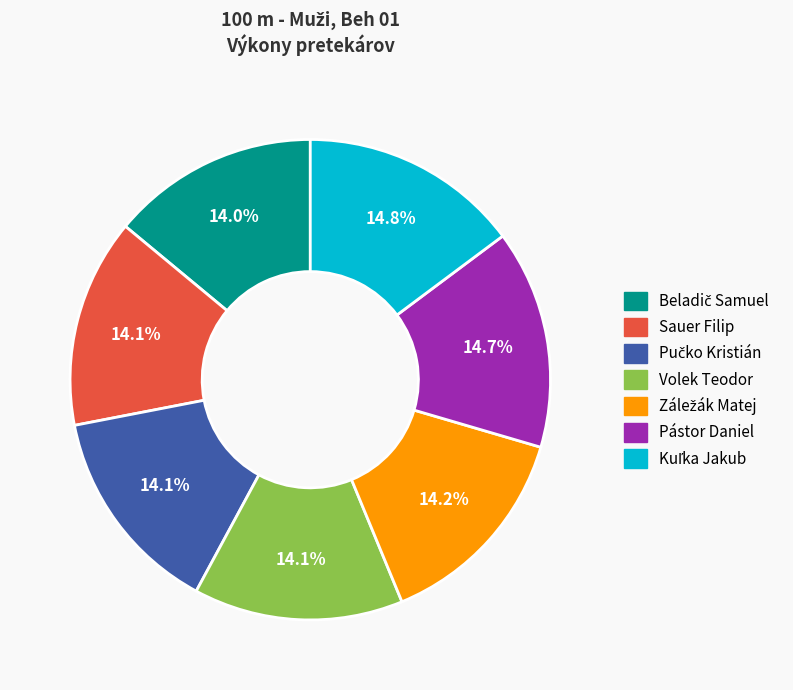

Does any single category account for the majority?

No